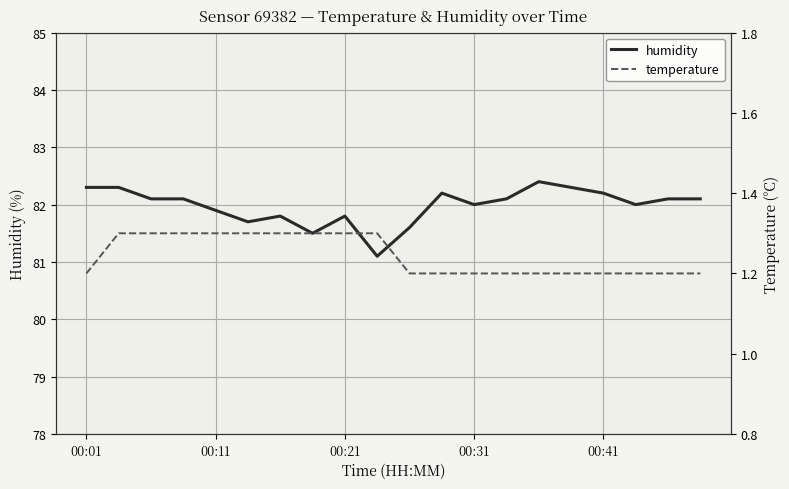

What is the value of the humidity point at the 14th from the left?

82.1